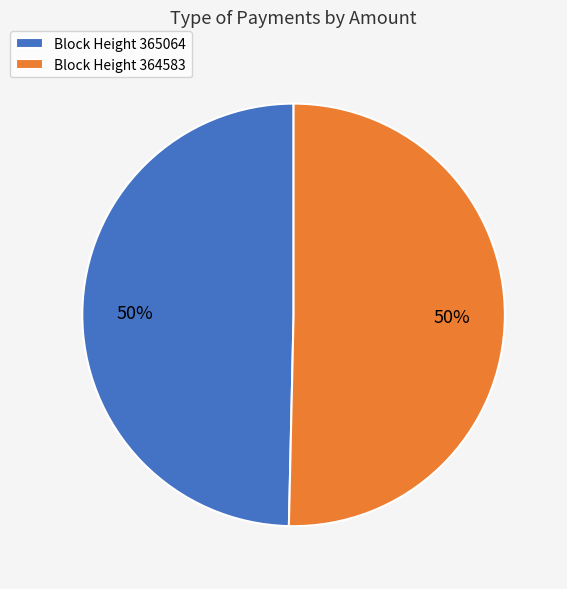

What percentage is the Block Height 365064 slice, to the nearest percent?

50%